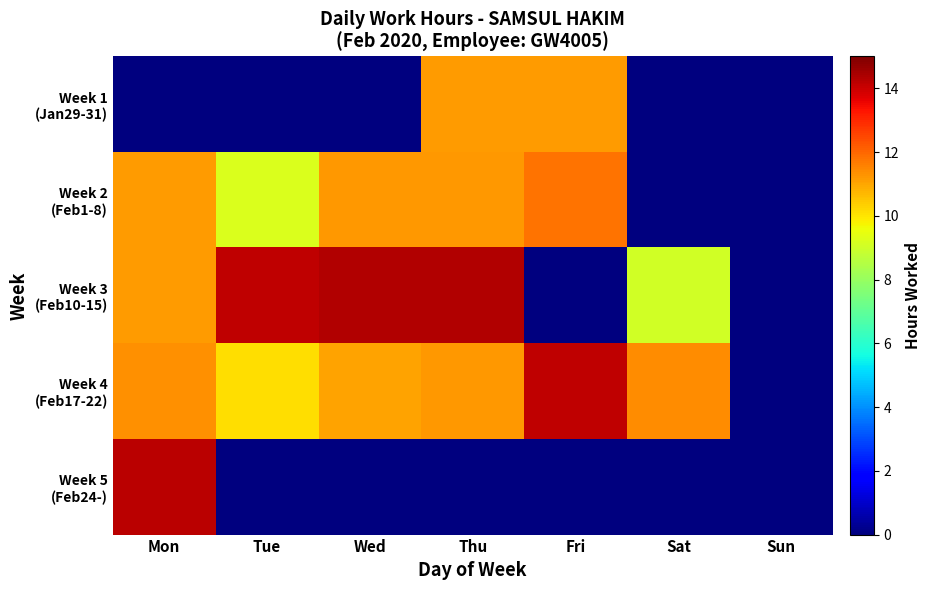

At how many categories does at least one series exceed 3?

6